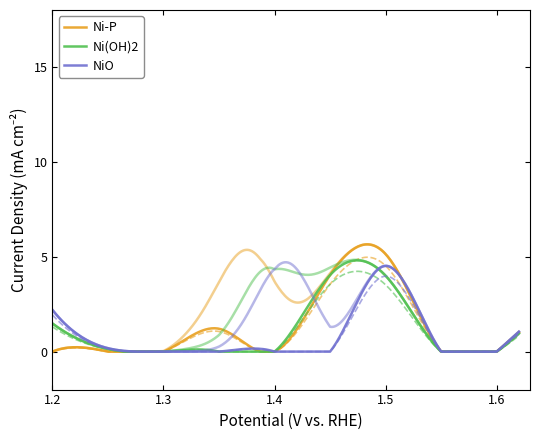

True or false: Ni-P and Ni(OH)2 intersect in this chart.

False